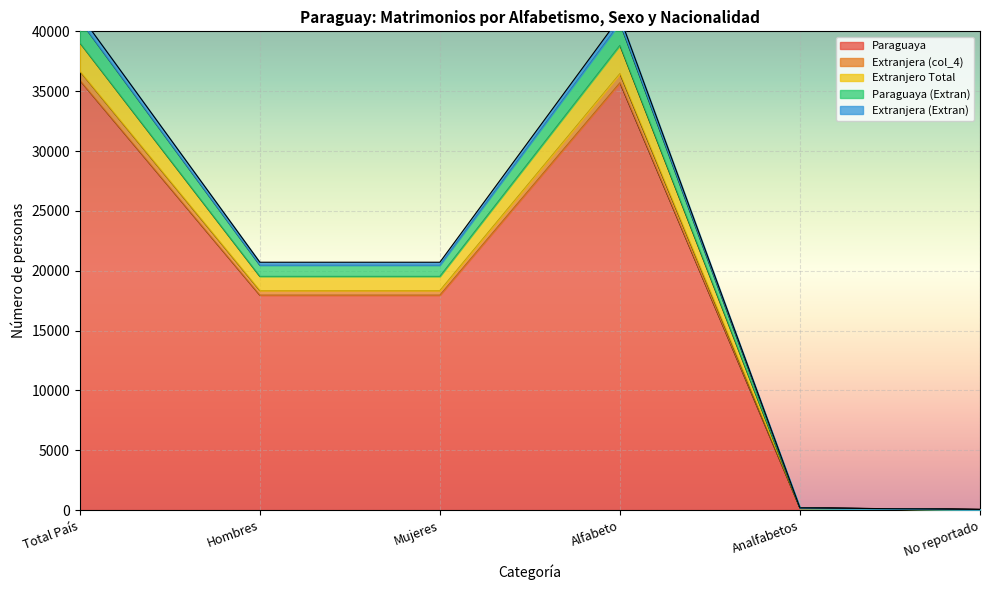

What is the highest value of the Paraguaya series?

35912